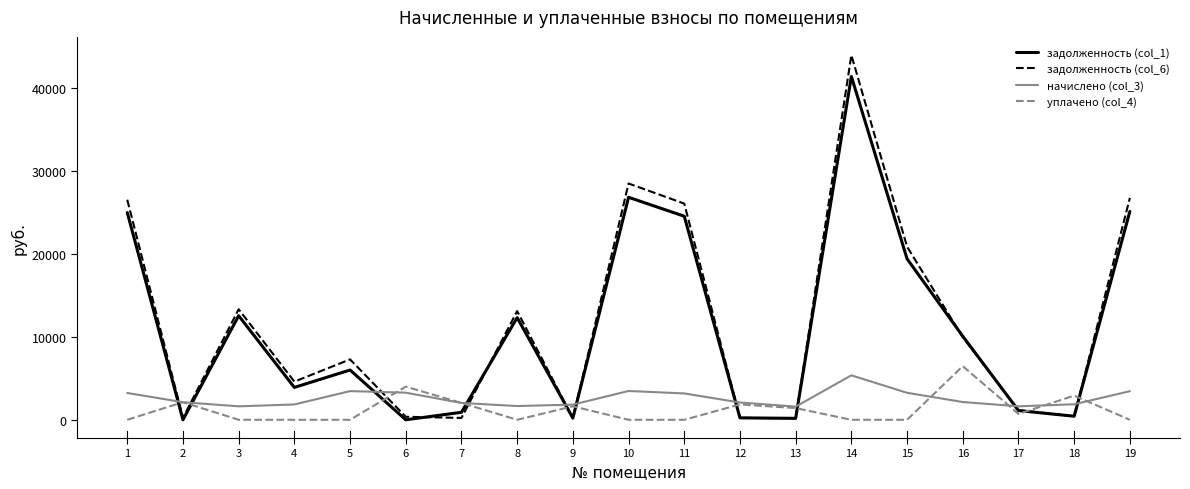

What is the maximum value for задолженность (col_1)?

41442.9